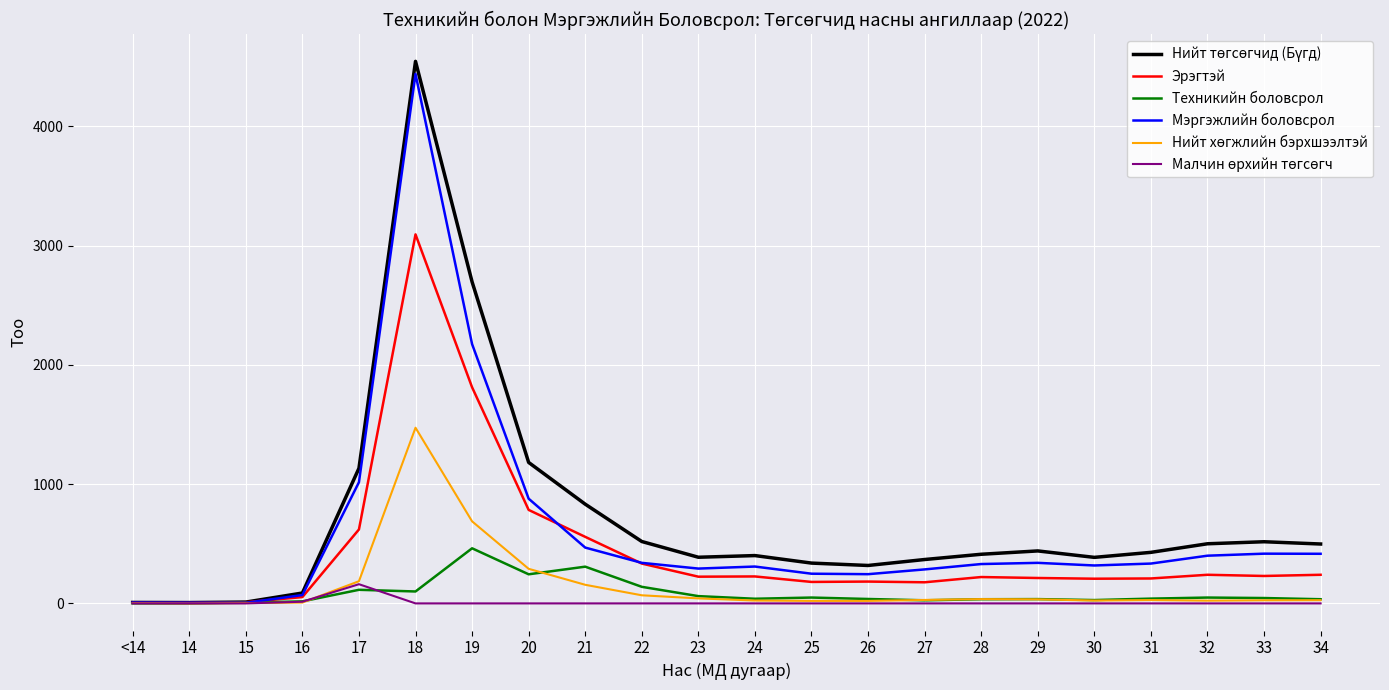

Is it true that Мэргэжлийн боловсрол equals 340 at 22?

True